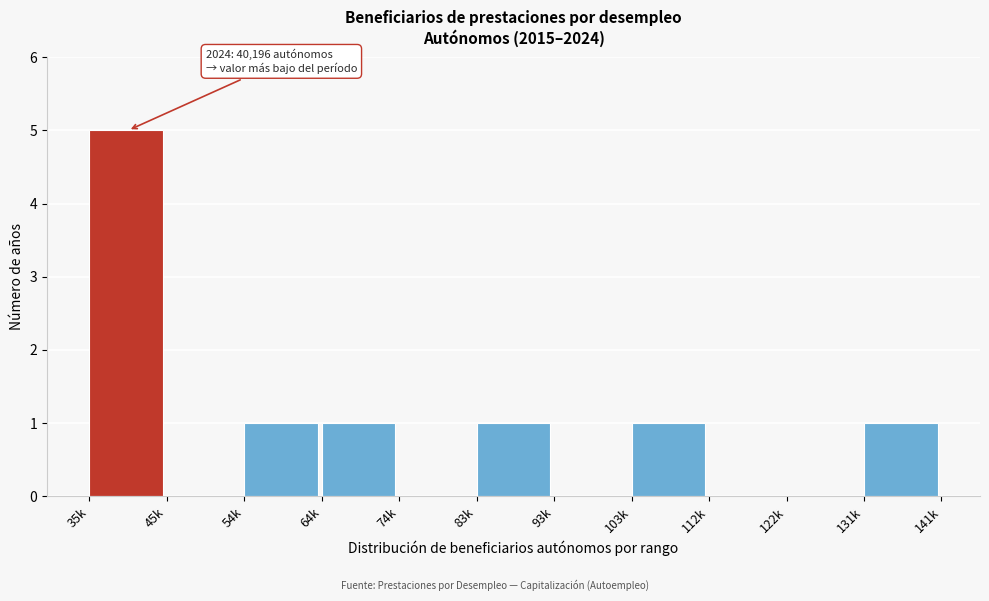

The value at 122k is -2. True or false?

False